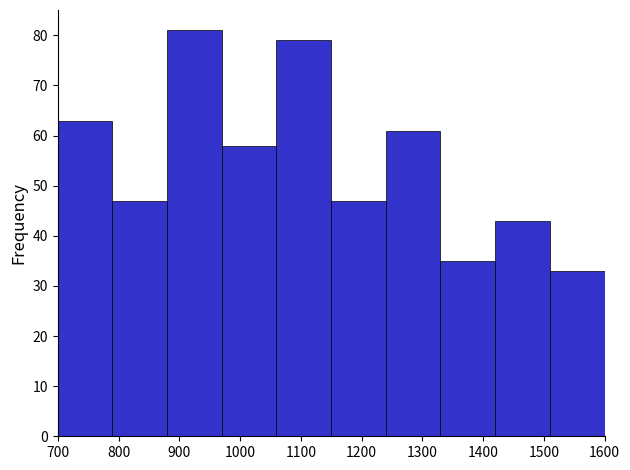

Reading left to right, transcribe this chart: for each bar, give the range it covers on the x-axis and its height. The values are not printed on the chart, so give them approximately, as read against the axis.

700 to 790: 63
790 to 880: 47
880 to 970: 81
970 to 1060: 58
1060 to 1150: 79
1150 to 1240: 47
1240 to 1330: 61
1330 to 1420: 35
1420 to 1510: 43
1510 to 1600: 33